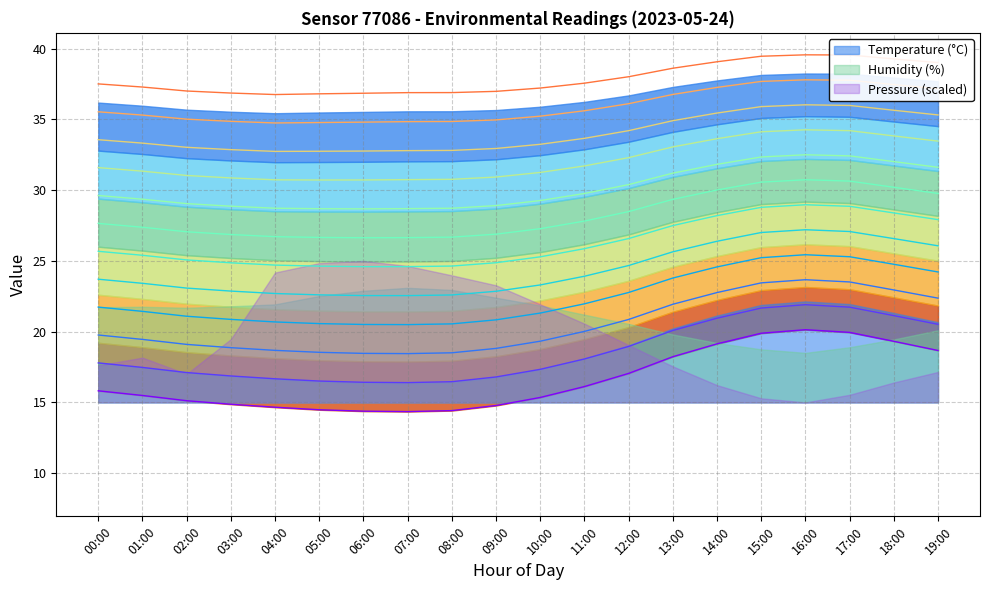

How many data points does each series have?

20